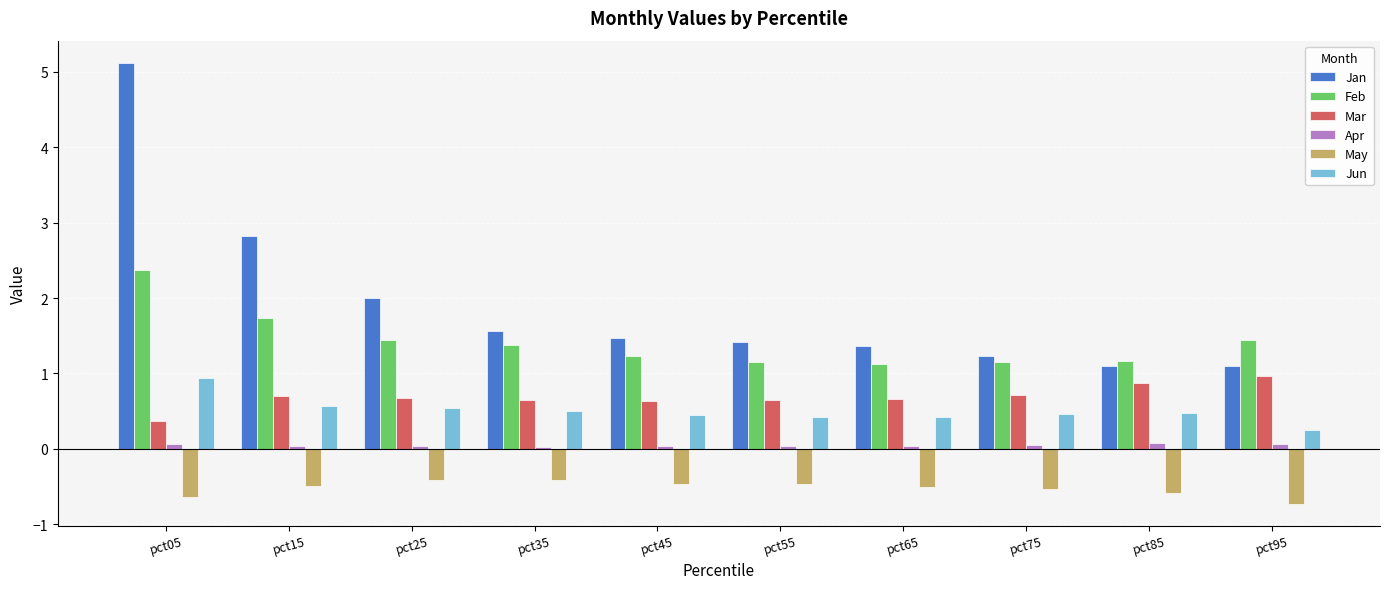

What are all the series names shown in the legend?

Jan, Feb, Mar, Apr, May, Jun